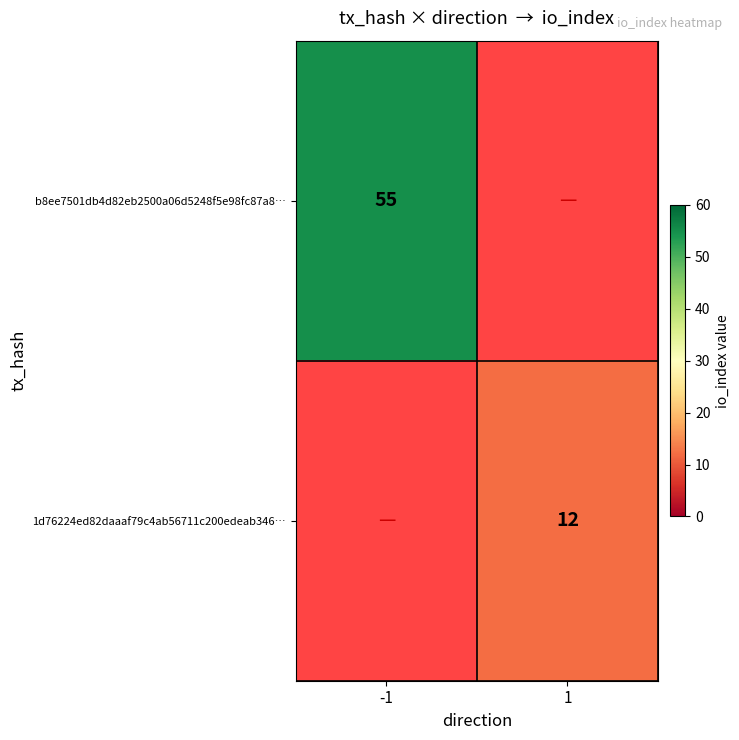

Is the value of 1d76224ed82daaaf79c4ab56711c200edeab346… at 1 greater than the value of b8ee7501db4d82eb2500a06d5248f5e98fc87a8… at -1?

No